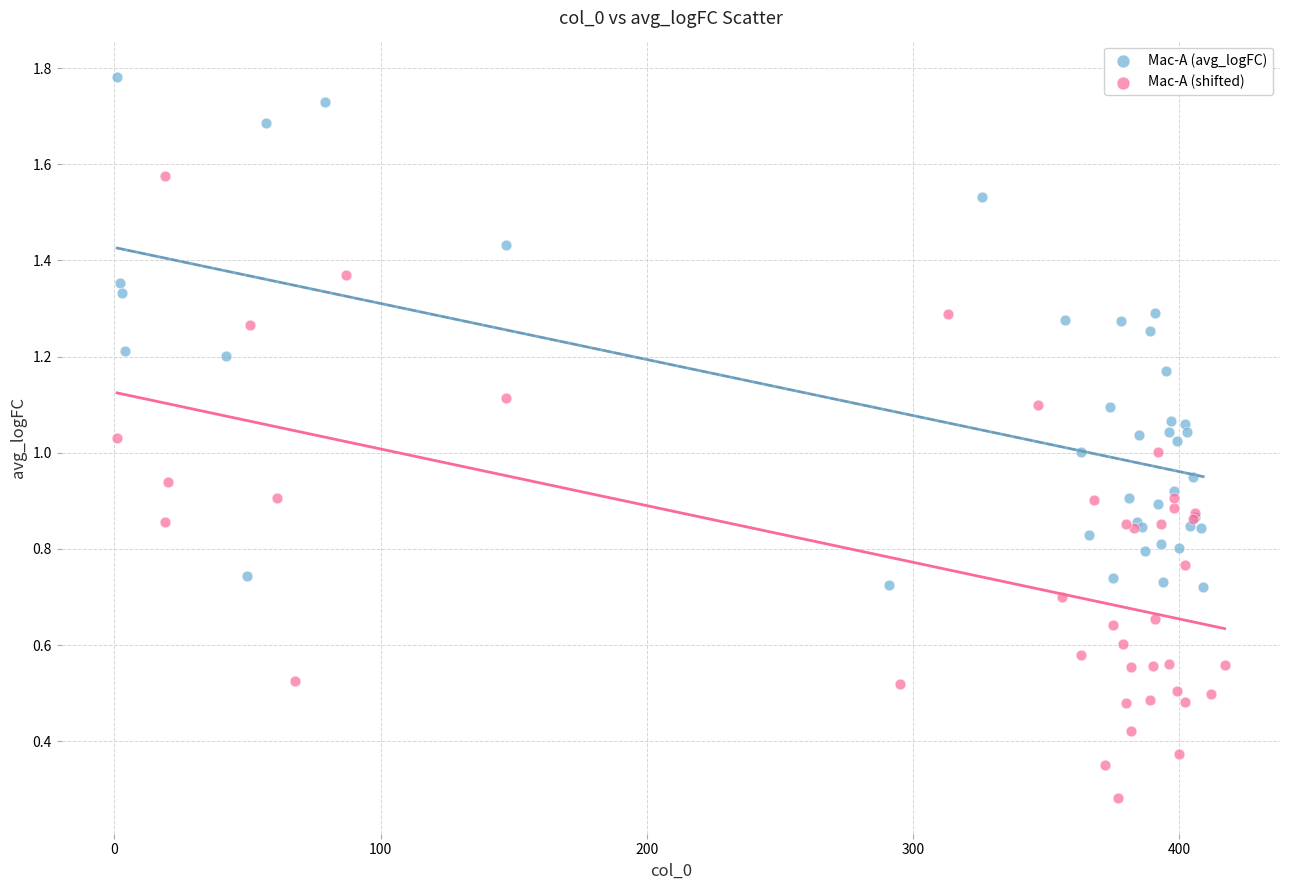

Which series reaches the minimum Y coordinate?

Mac-A (shifted)